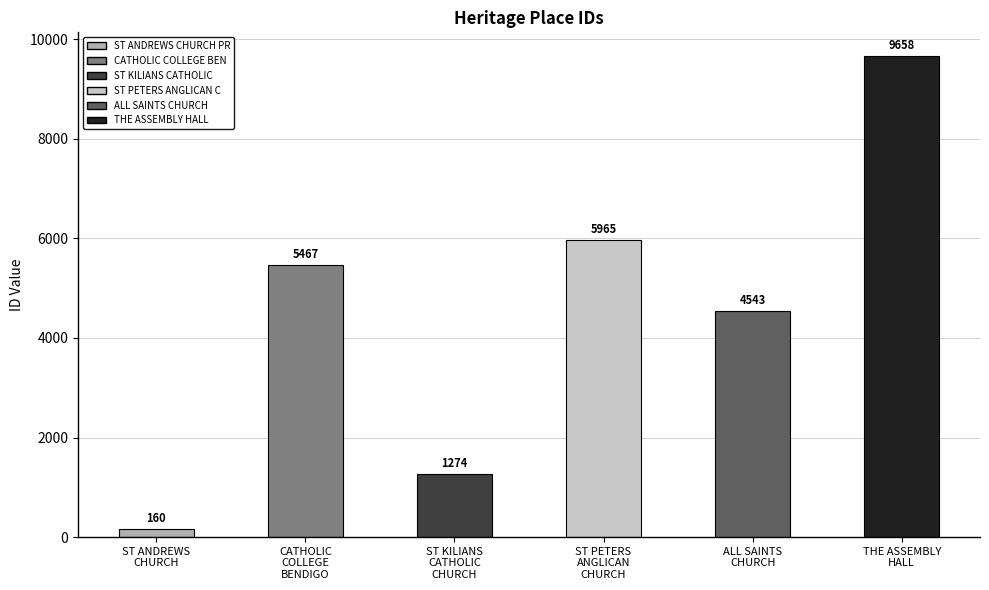

What is the average value?

4511